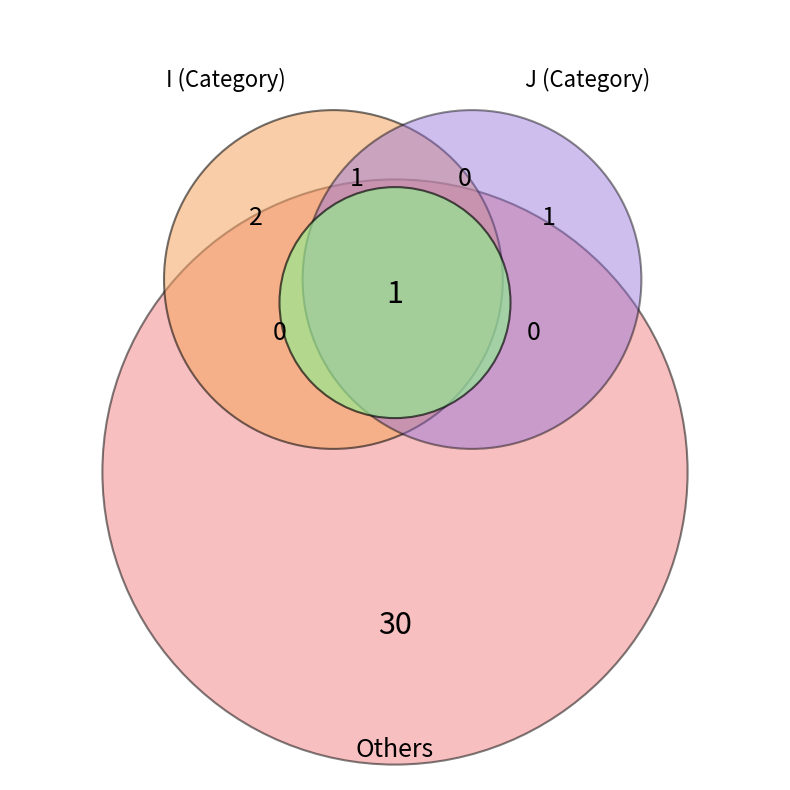

Count the number of slices in the pie.

2